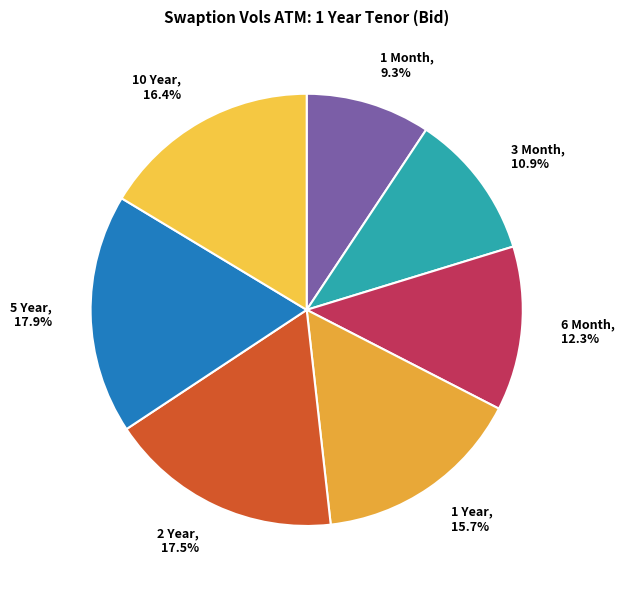

How many slices are in this pie chart?

7